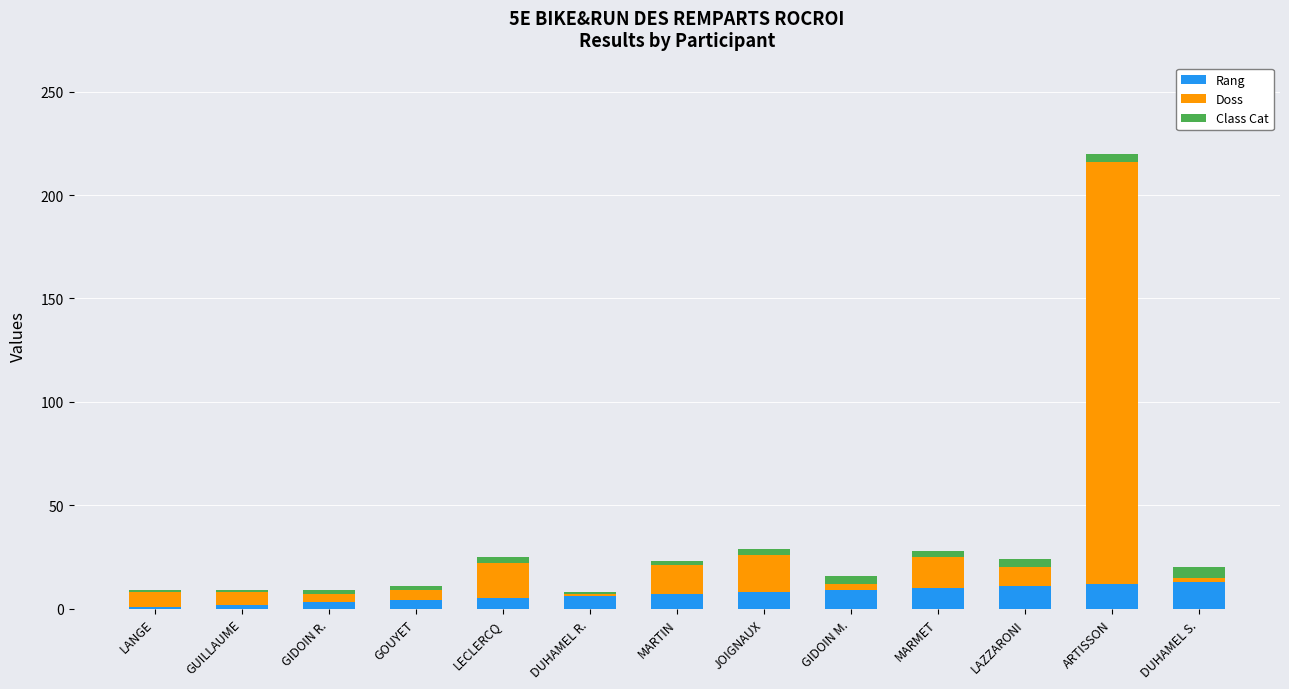

What is the highest value of the Rang series?

13